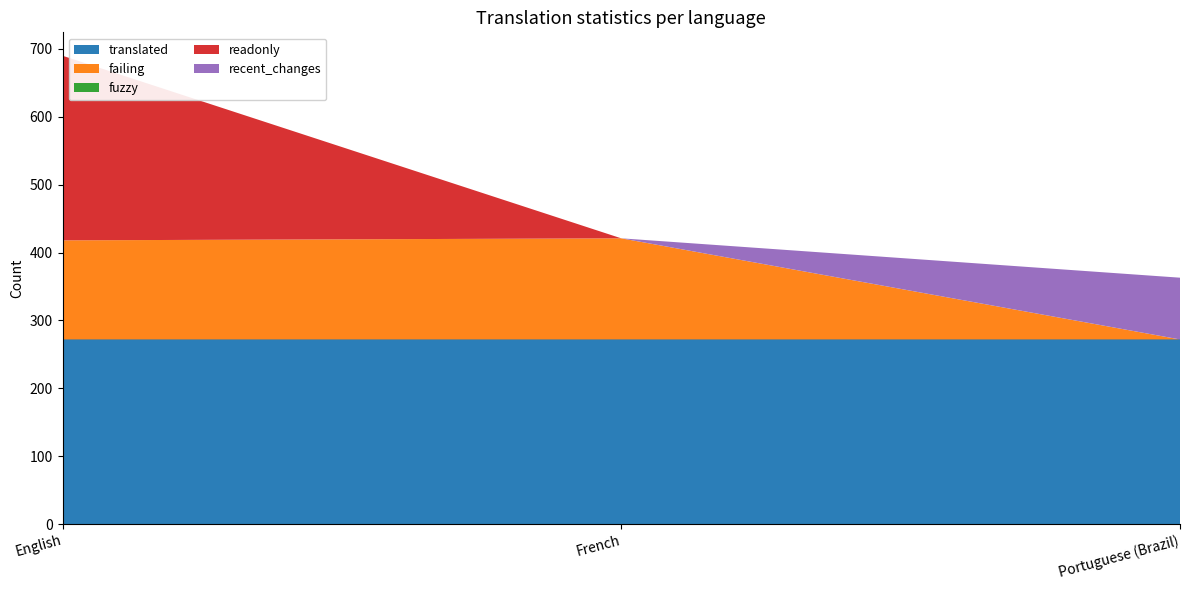

Reading left to right, extract all data points from this chart.

translated: English=272	French=272	Portuguese (Brazil)=272
failing: English=146	French=149	Portuguese (Brazil)=0
fuzzy: English=0	French=0	Portuguese (Brazil)=0
readonly: English=272	French=0	Portuguese (Brazil)=0
recent_changes: English=0	French=0	Portuguese (Brazil)=91